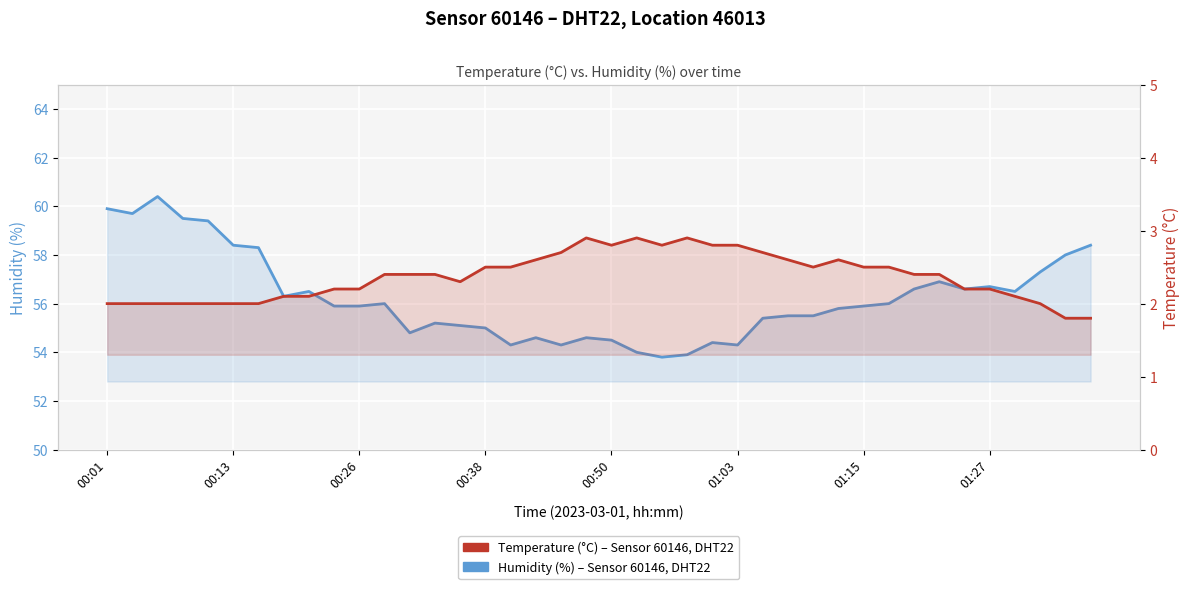

List the series in order of their peak value, lowest first.

Temperature (°C), Humidity (%)